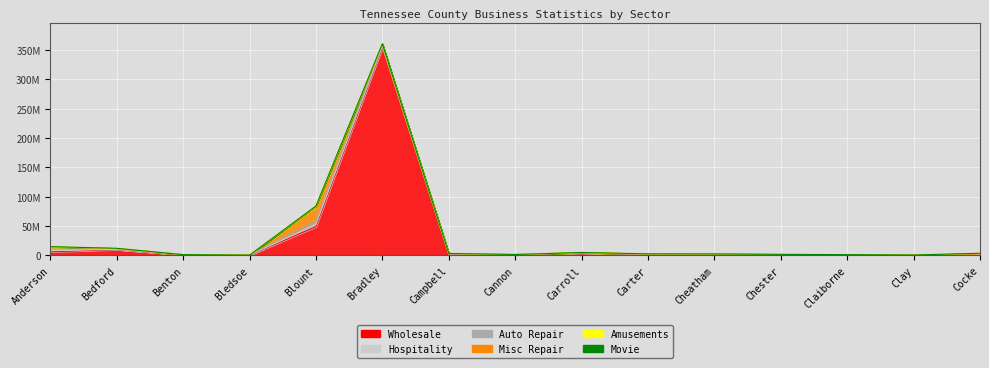

At how many categories does at least one series exceed 138771588?

1